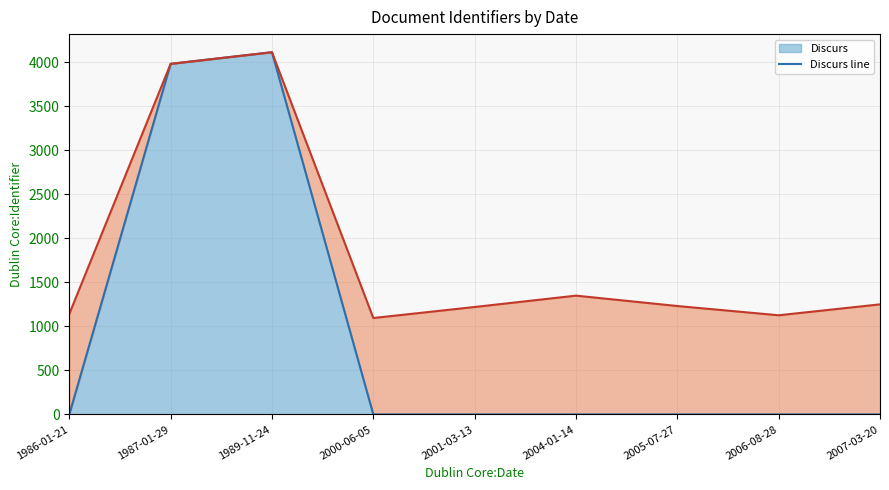

Which category has the highest value in the Discurs line series?

1989-11-24